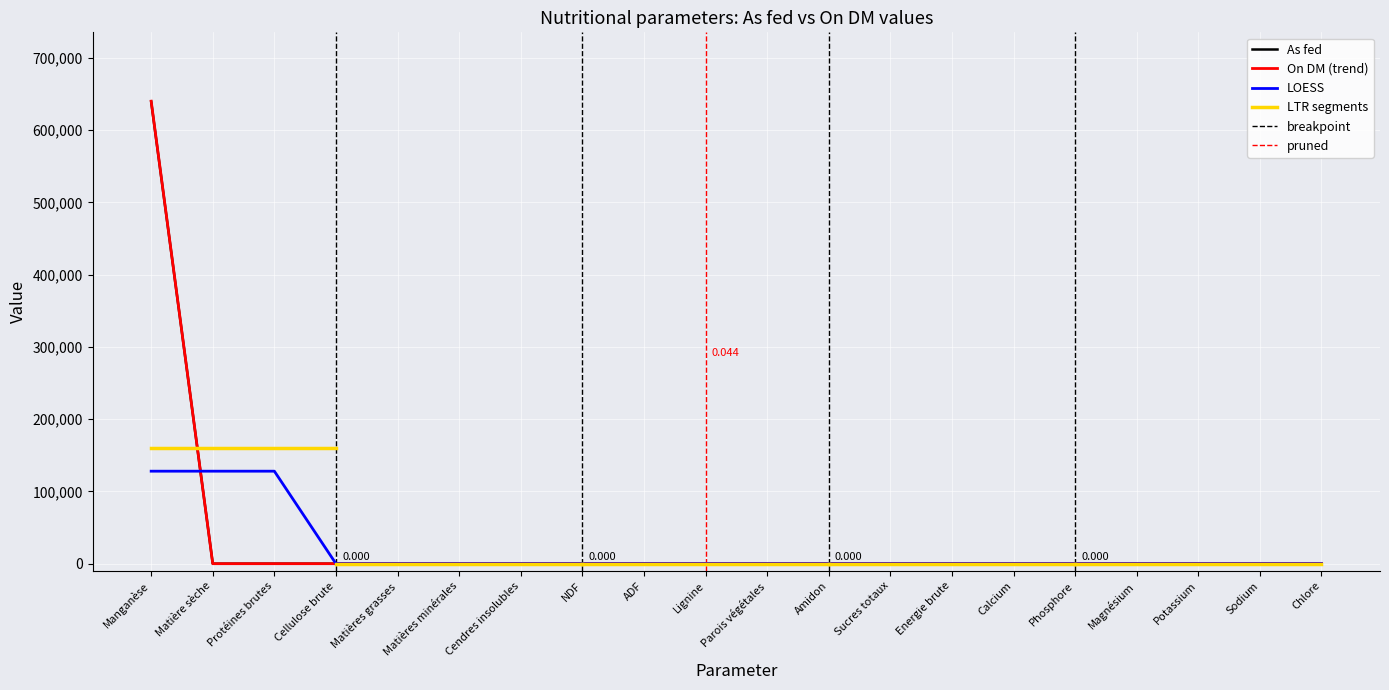

At which label does As fed reach its peak?

Manganèse